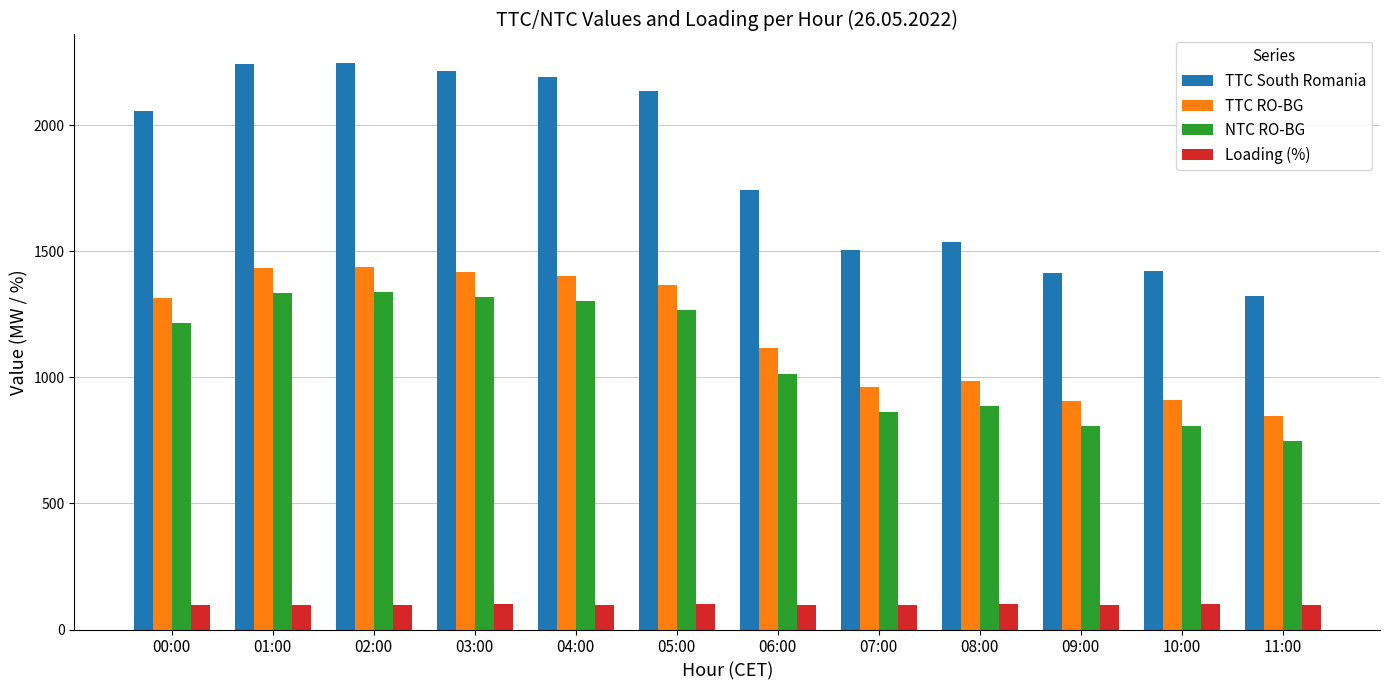

What is the greatest value displayed?

2248